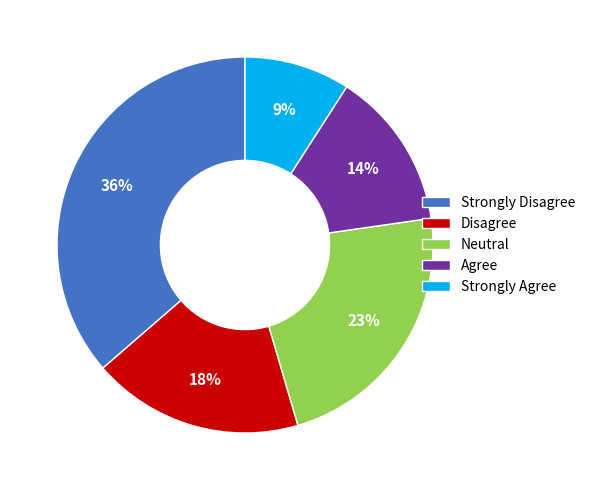

Is it true that Strongly Disagree is 51% of the pie?

False